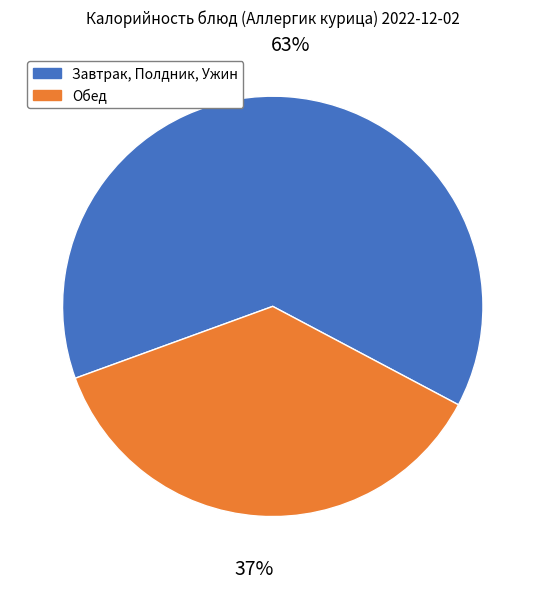

To the nearest percent, what is the average slice percentage?

50%